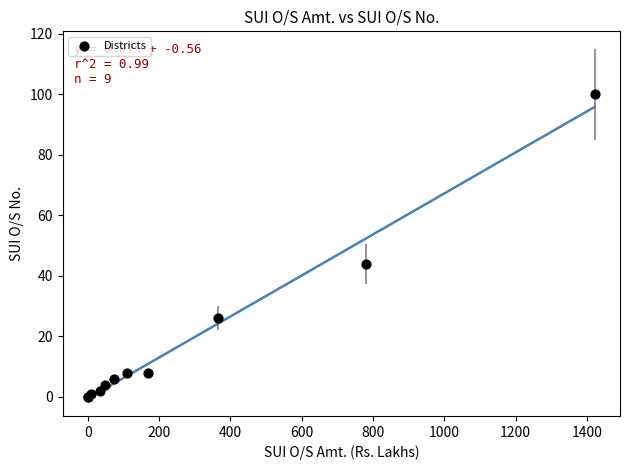

What Y value in the scatter plot is closest to 50?

44